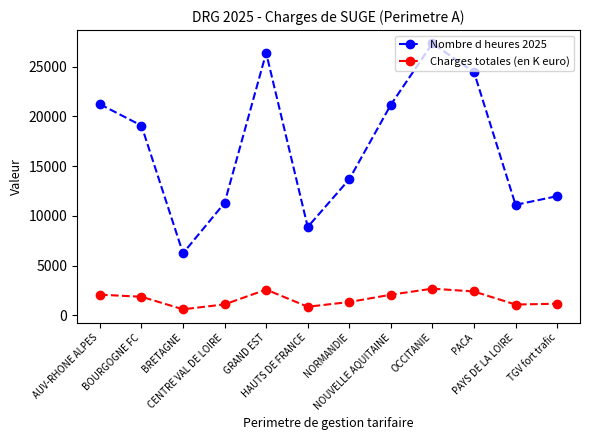

Which series has the largest range (max minus min)?

Nombre d heures 2025